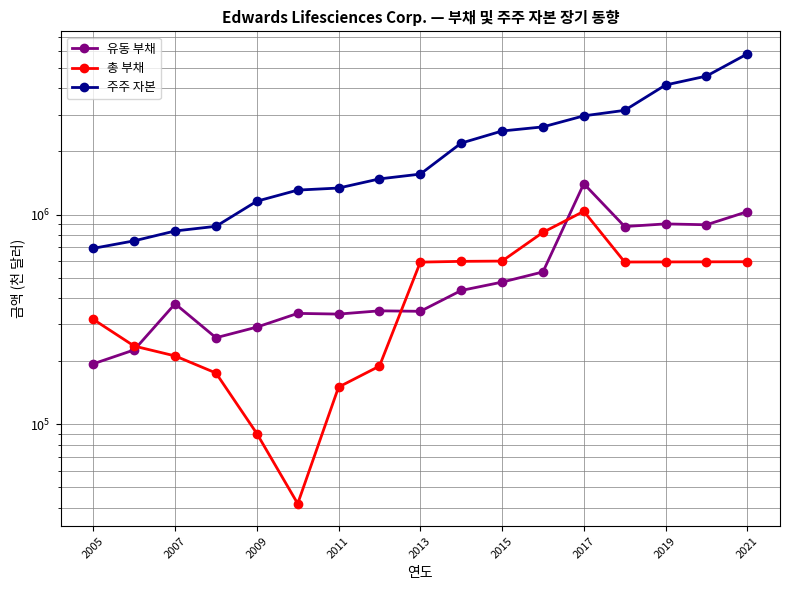

Reading left to right, what are all the values shown in this chart?

유동 부채: 194200	226200	375400	258500	290500	337800	335200	347400	345600	434400	476200	532500	1402900	876600	902400	893900	1032300
총 부채: 316100	235900	211700	175500	90300	41800	150400	189300	593100	598100	599900	822300	1036400	593800	594400	595000	595700
주주 자본: 690000	749400	835000	878800	1157900	1308200	1337900	1479300	1559200	2191400	2503100	2619000	2956200	3140400	4148300	4574300	5835900